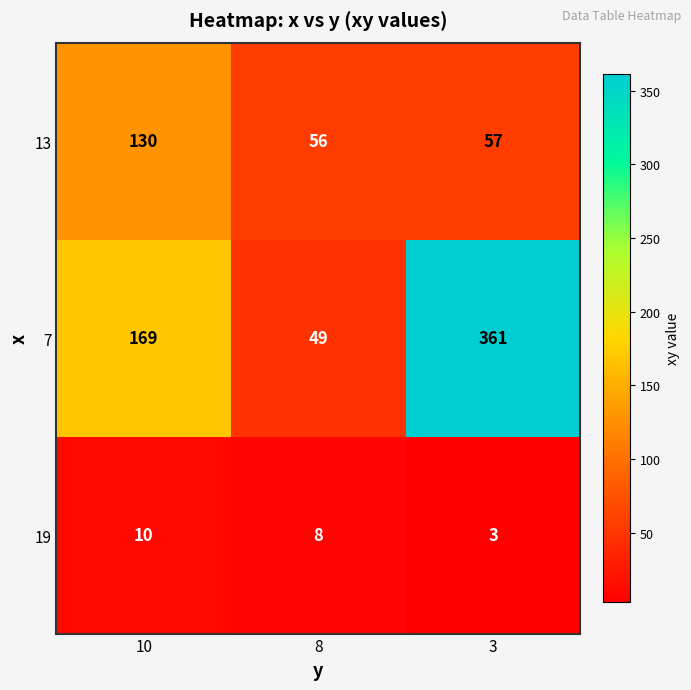

What is the sum of the 7 values at 10 and 3?

530